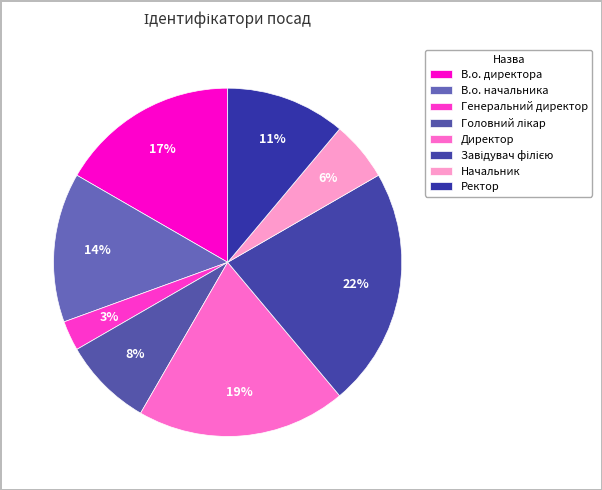

True or false: Начальник accounts for 6% of the total.

True